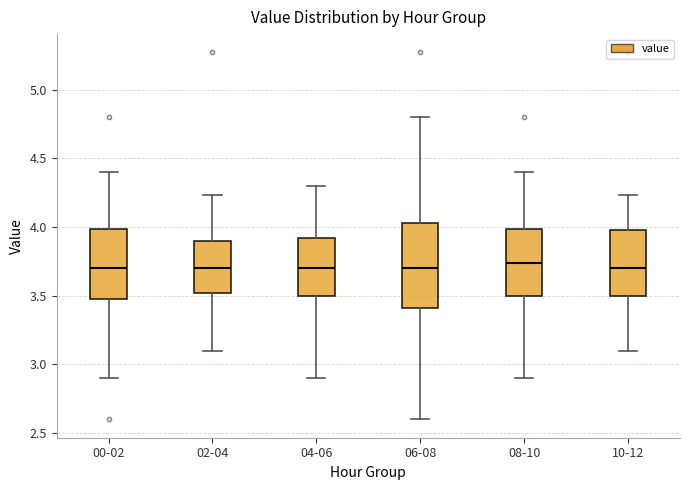

Which box is the tallest, from its lower edge to its upper edge?

06-08